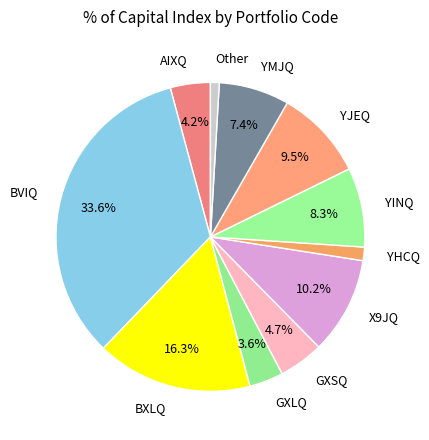

To the nearest percent, what is the difference between the largest and smallest slice percentages?

33%